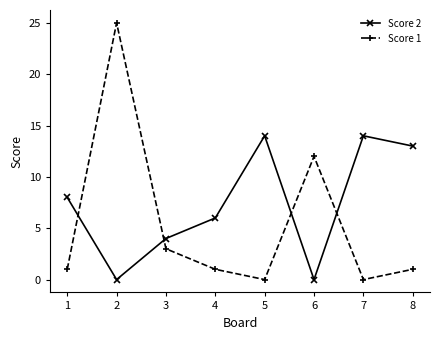

True or false: Score 2 and Score 1 intersect in this chart.

True